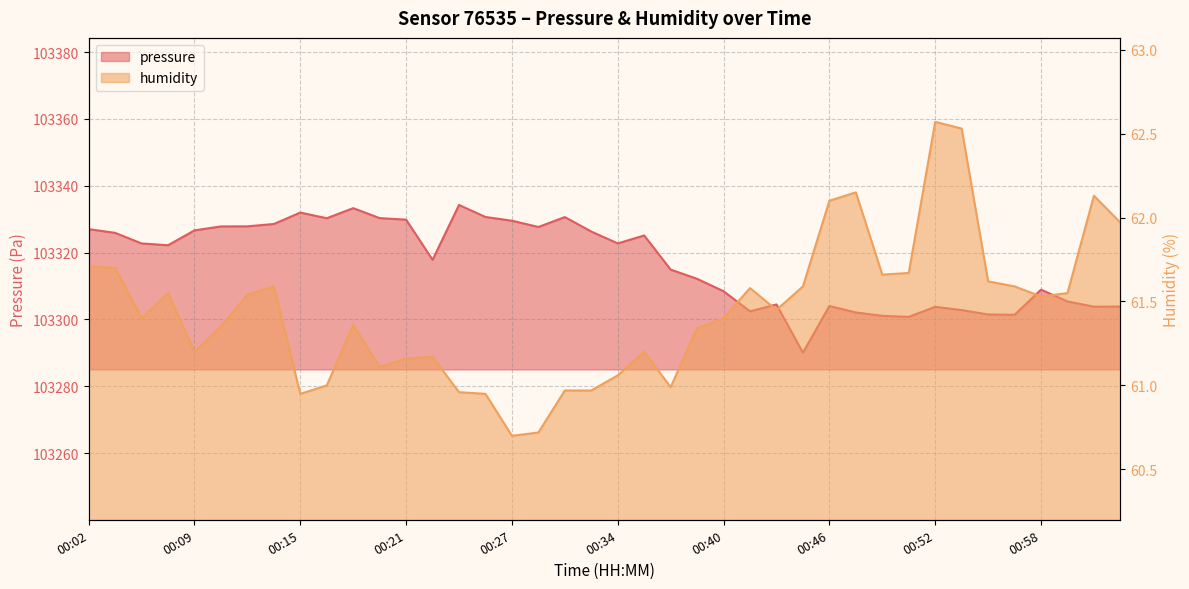

The value of pressure at 00:52 is 103303.8. True or false?

True